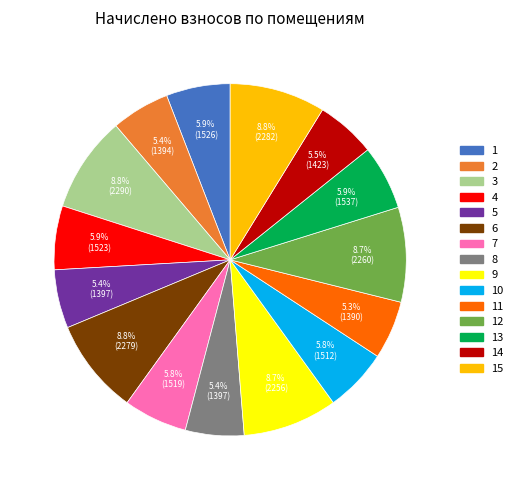

Does any single category account for the majority?

No